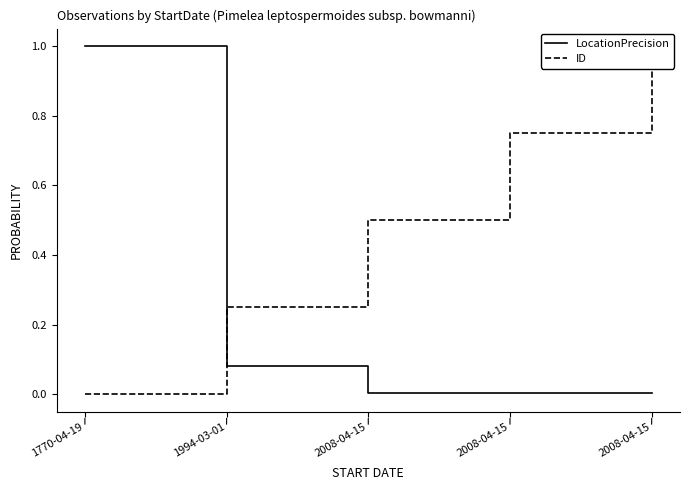

At how many categories does at least one series exceed 0?

5